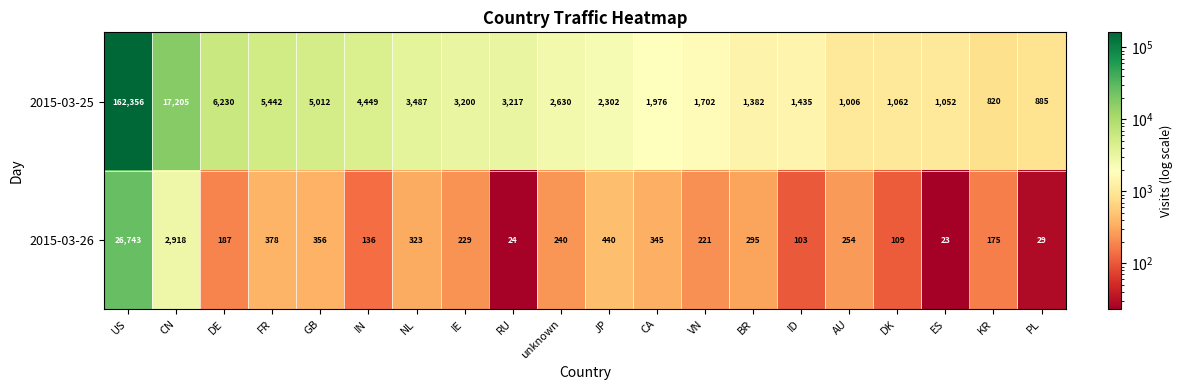

Which series has the widest spread of values?

2015-03-25